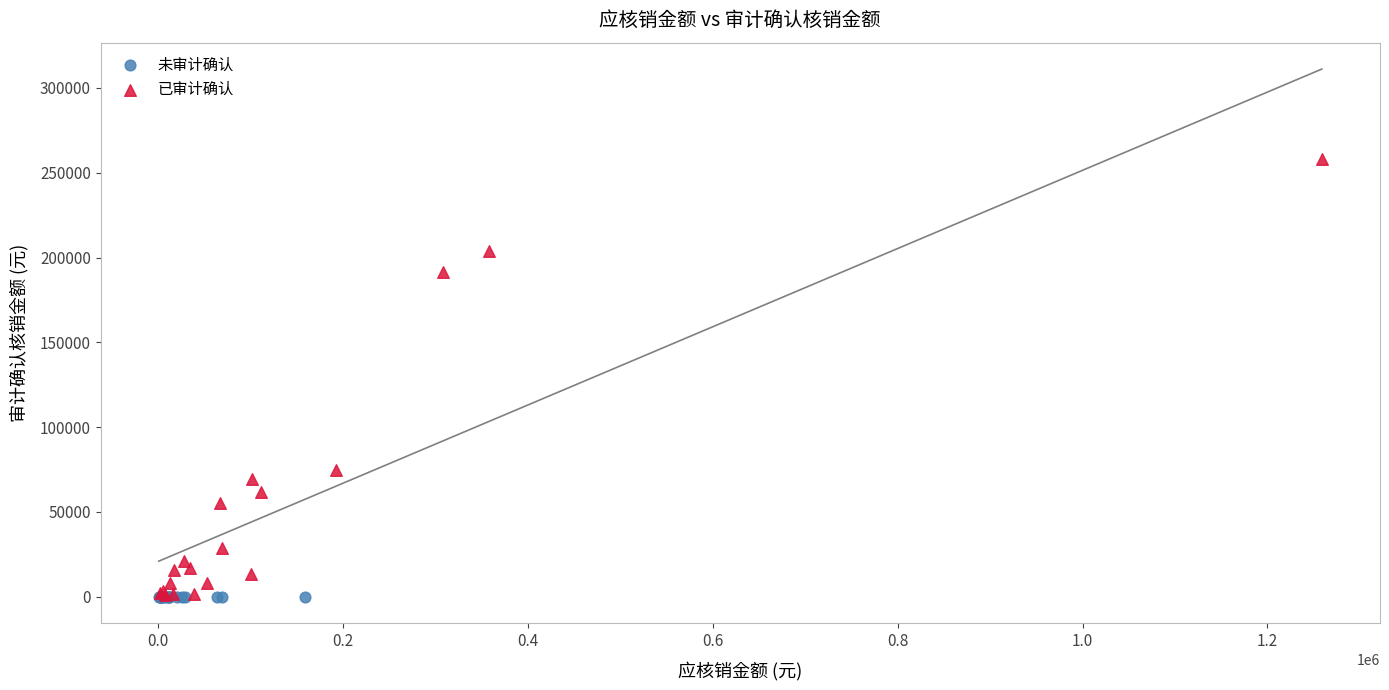

Which series contains the highest Y value?

已审计确认